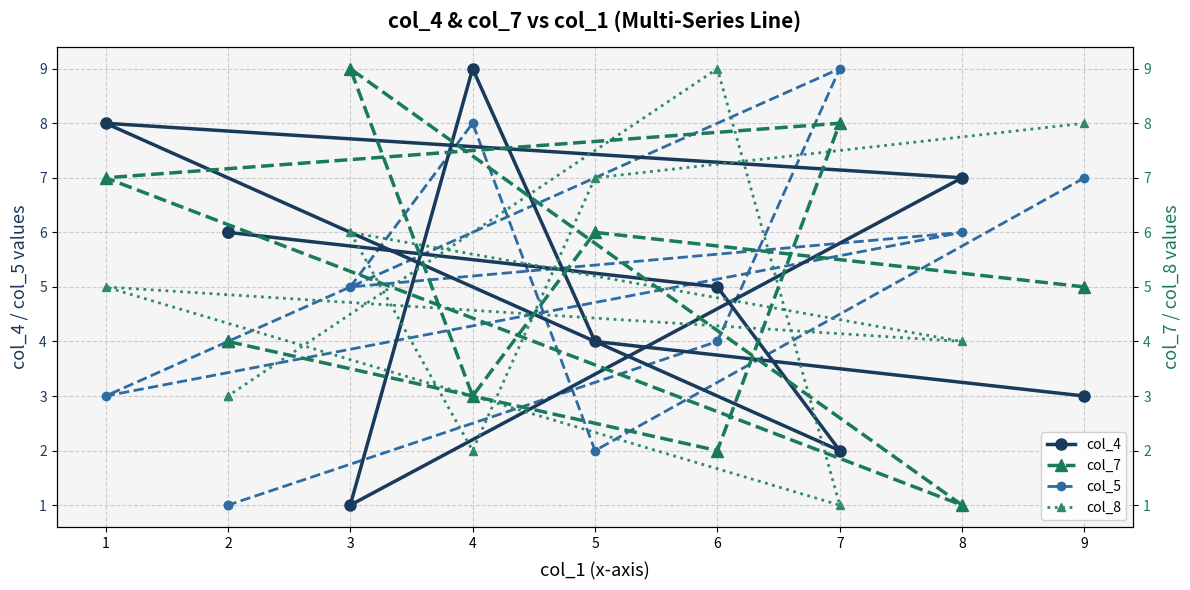

What are all the series names shown in the legend?

col_4, col_5, col_7, col_8